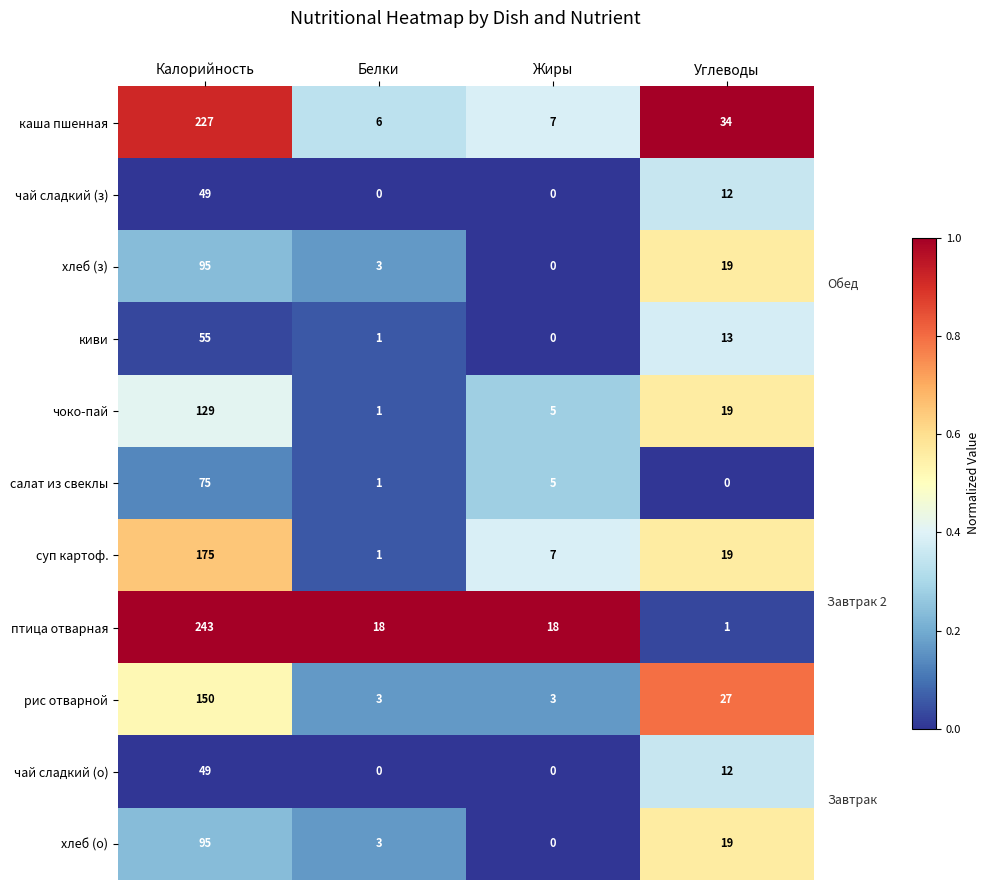

What is the average value of the рис отварной series?

46